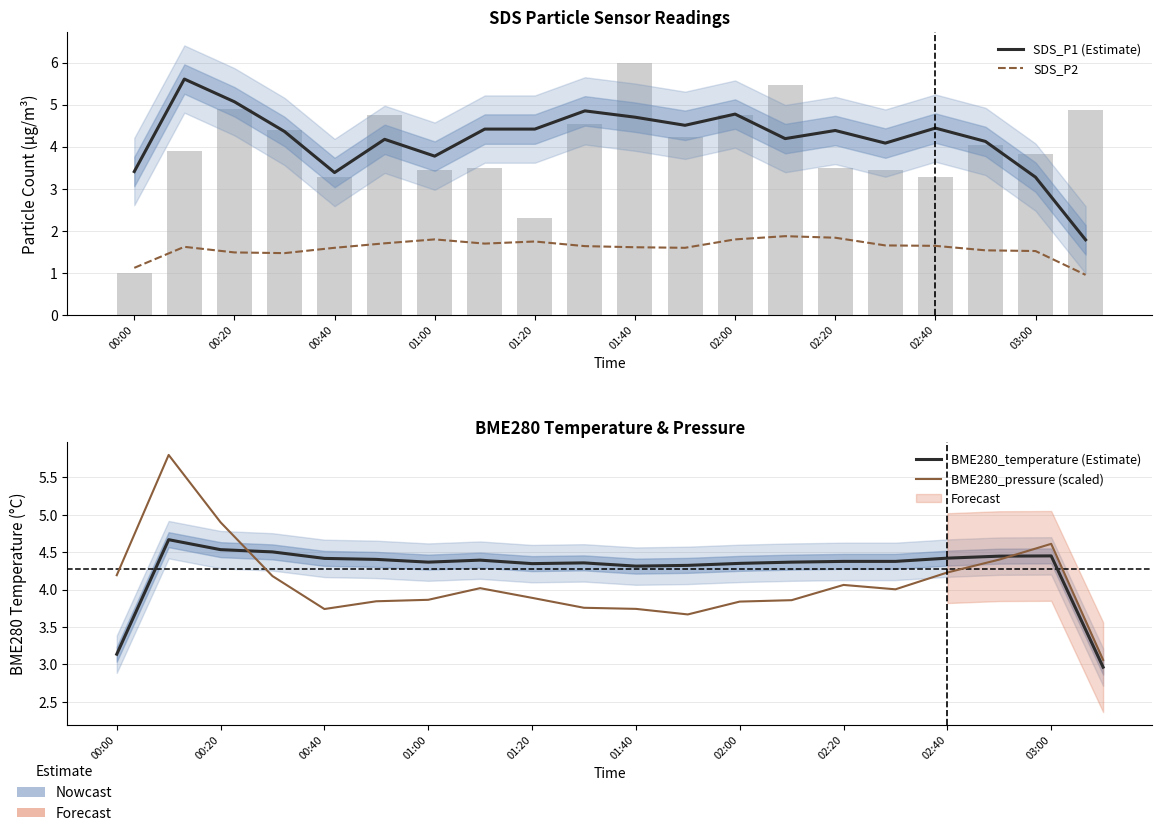

Which has a higher value, 14 or 15?

14